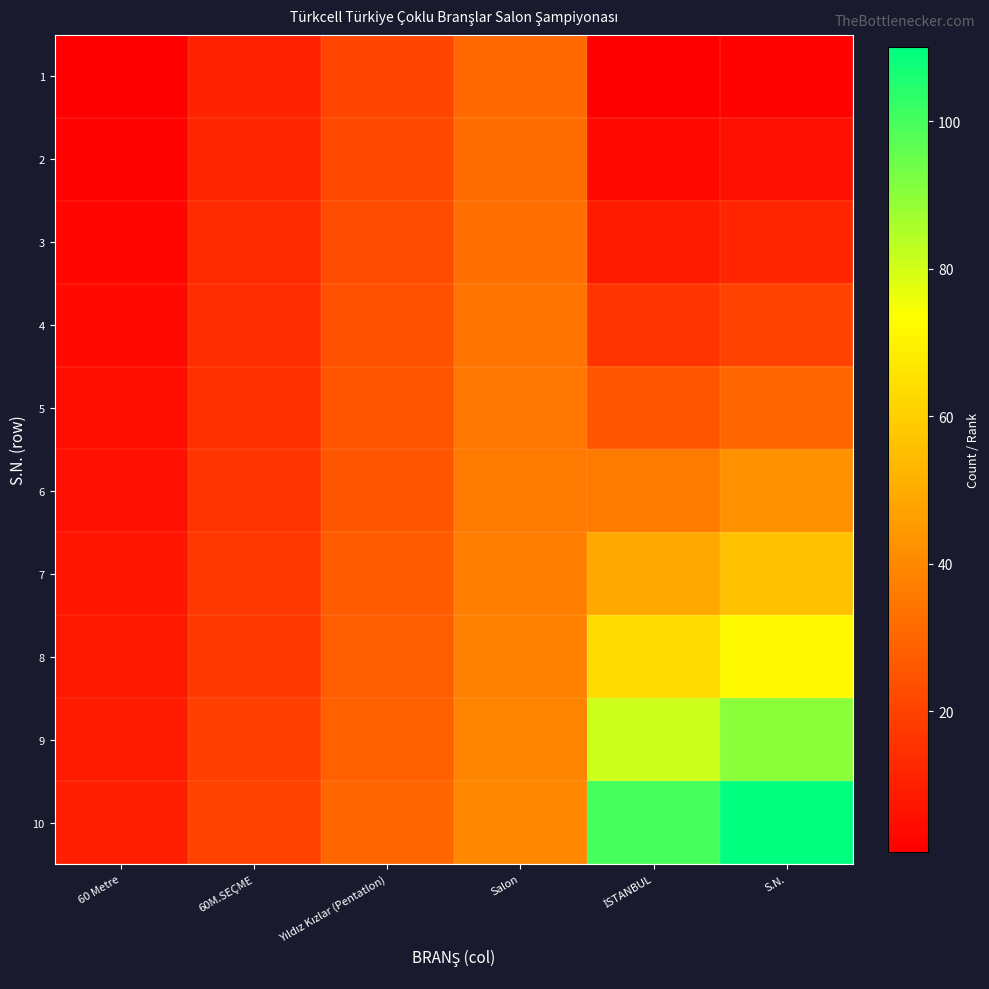

What is the difference between the highest and lowest values at 60 Metre?

9